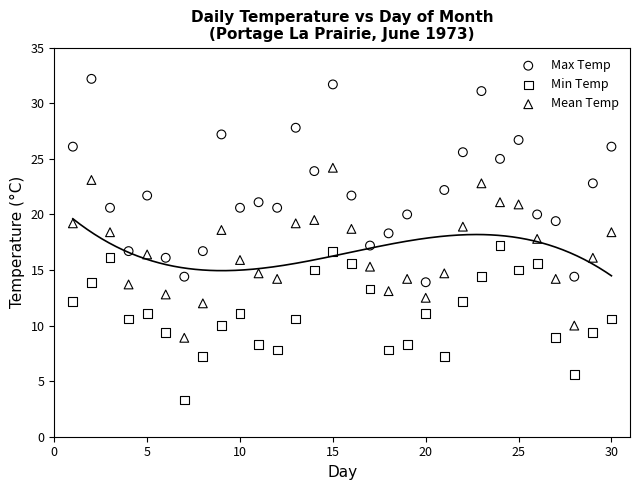

What is the X range (max minus min) for the scatter plot?

29.0